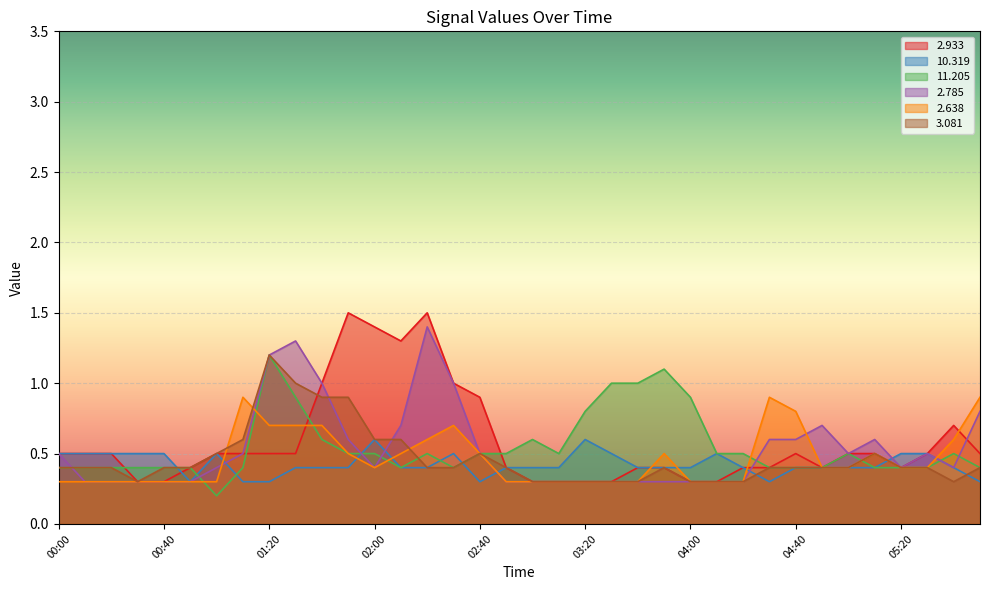

True or false:   3.081 has more than 1 interior local peaks.

True